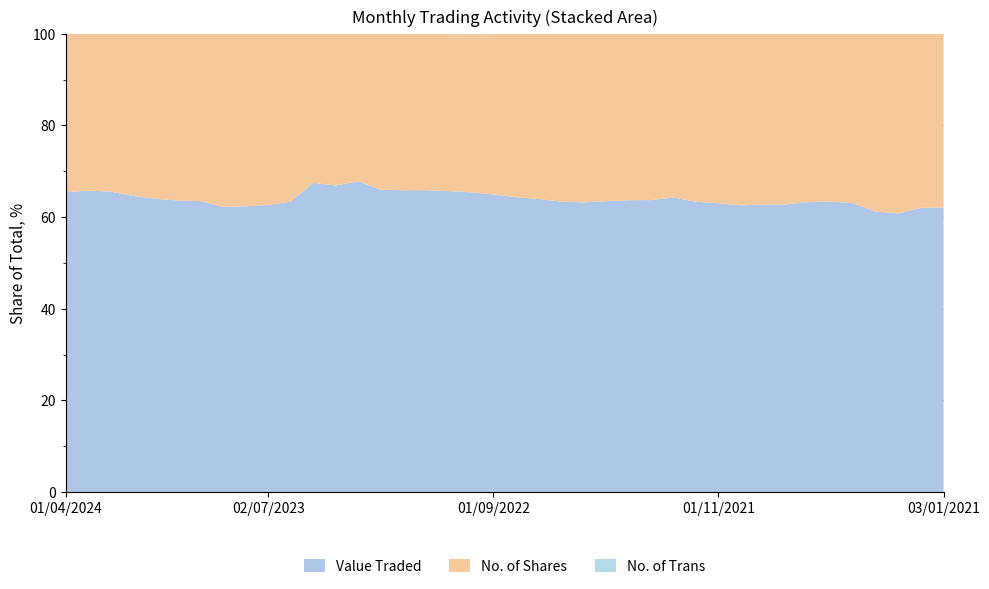

Reading left to right, extract all data points from this chart.

Value Traded: 01/04/2024=456156	03/03/2024=689704	01/02/2024=2188836	02/01/2024=571010	03/12/2023=958834	01/11/2023=2689834	01/10/2023=844388	03/09/2023=1252797	01/08/2023=1405705	02/07/2023=1298823	04/06/2023=475009	01/05/2023=1447716	02/04/2023=4865672	01/03/2023=4129652	01/02/2023=1247640	02/01/2023=868031	01/12/2022=622142	01/11/2022=159774	02/10/2022=105413	01/09/2022=277680	01/08/2022=1248725	03/07/2022=224177	01/06/2022=575350	08/05/2022=125685	03/04/2022=981516	01/03/2022=2393641	01/02/2022=253302	02/01/2022=435697	01/12/2021=532152	01/11/2021=238246	03/10/2021=1541201	01/09/2021=2680571	01/08/2021=492989	01/07/2021=735502	01/06/2021=525387	02/05/2021=452102	01/04/2021=1088191	01/03/2021=1991877	01/02/2021=177128	03/01/2021=210007
No. of Shares: 01/04/2024=240815	03/03/2024=358748	01/02/2024=1149187	02/01/2024=312512	03/12/2023=539413	01/11/2023=1537896	01/10/2023=485268	03/09/2023=760517	01/08/2023=848630	02/07/2023=774188	04/06/2023=274190	01/05/2023=697399	02/04/2023=2407995	01/03/2023=1961072	01/02/2023=643579	02/01/2023=449843	01/12/2022=322129	01/11/2022=83393	02/10/2022=55628	01/09/2022=149631	01/08/2022=691422	03/07/2022=126209	01/06/2022=332048	08/05/2022=73084	03/04/2022=564845	01/03/2022=1364955	01/02/2022=144236	02/01/2022=242098	01/12/2021=307719	01/11/2021=139736	03/10/2021=921834	01/09/2021=1593317	01/08/2021=292445	01/07/2021=426938	01/06/2021=303306	02/05/2021=265254	01/04/2021=690579	01/03/2021=1284488	01/02/2021=108364	03/01/2021=128098
No. of Trans: 01/04/2024=143	03/03/2024=232	01/02/2024=816	02/01/2024=297	03/12/2023=366	01/11/2023=201	01/10/2023=209	03/09/2023=367	01/08/2023=369	02/07/2023=406	04/06/2023=362	01/05/2023=414	02/04/2023=355	01/03/2023=600	01/02/2023=372	02/01/2023=167	01/12/2022=158	01/11/2022=147	02/10/2022=118	01/09/2022=217	01/08/2022=296	03/07/2022=180	01/06/2022=127	08/05/2022=92	03/04/2022=163	01/03/2022=121	01/02/2022=129	02/01/2022=226	01/12/2021=217	01/11/2021=169	03/10/2021=233	01/09/2021=236	01/08/2021=182	01/07/2021=130	01/06/2021=206	02/05/2021=195	01/04/2021=89	01/03/2021=133	01/02/2021=126	03/01/2021=169